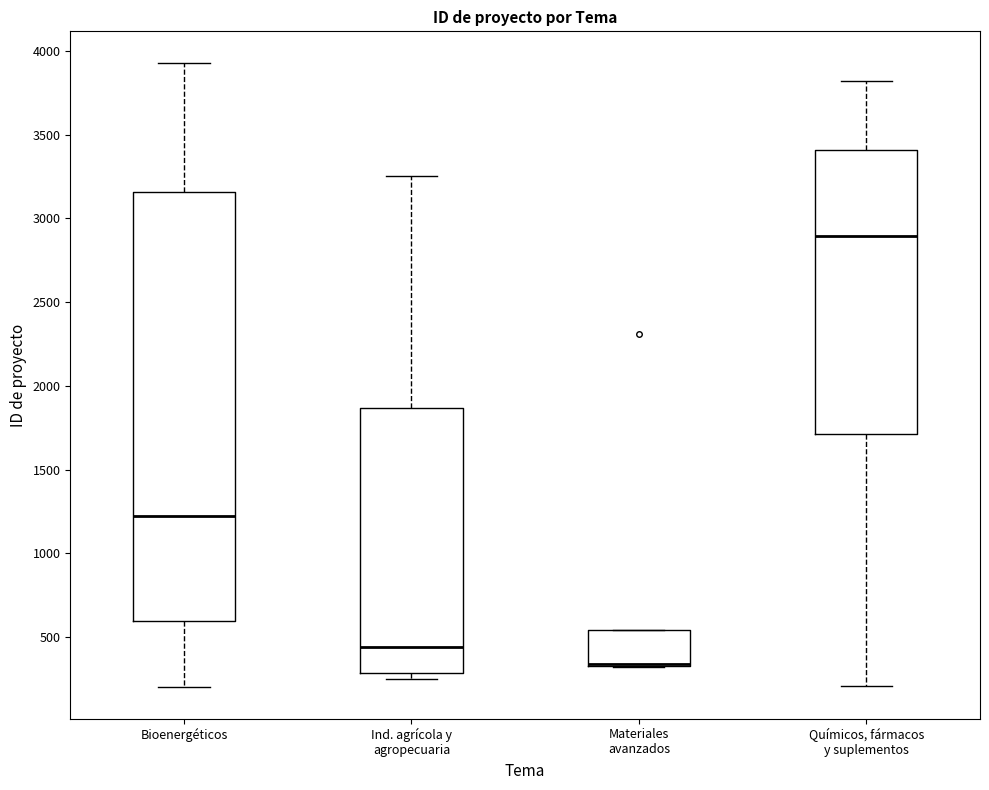

Reading left to right, transcribe this box plot: for each box, give where its median line is, the range the box spans, and where its two whiskers end, as read against the y-axis. The values are not printed on the chart, so give them approximately, as read against the axis.

Bioenergéticos: median 1200, box 600 to 3150, whiskers 200 to 3950
Ind. agrícola y agropecuaria: median 450, box 300 to 1850, whiskers 250 to 3250
Materiales avanzados: median 350 (drawn on the box's lower edge), box 350 to 550, whiskers 300 to 550
Químicos, fármacos y suplementos: median 2900, box 1700 to 3400, whiskers 200 to 3800